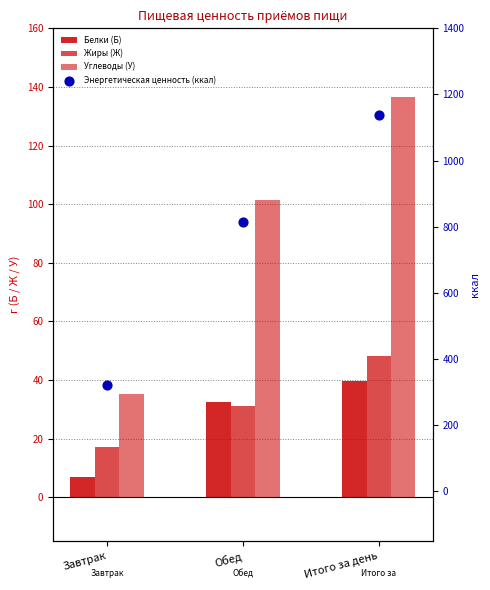

What is the total value across all series at Обед?

980.3